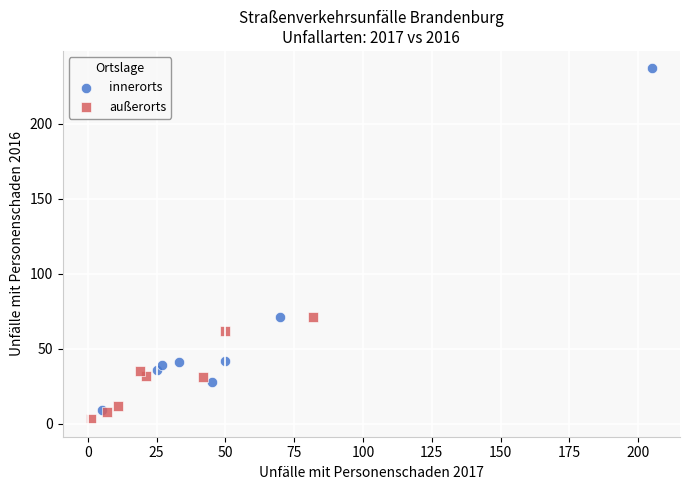

Which series has the largest Y range (max minus min)?

innerorts